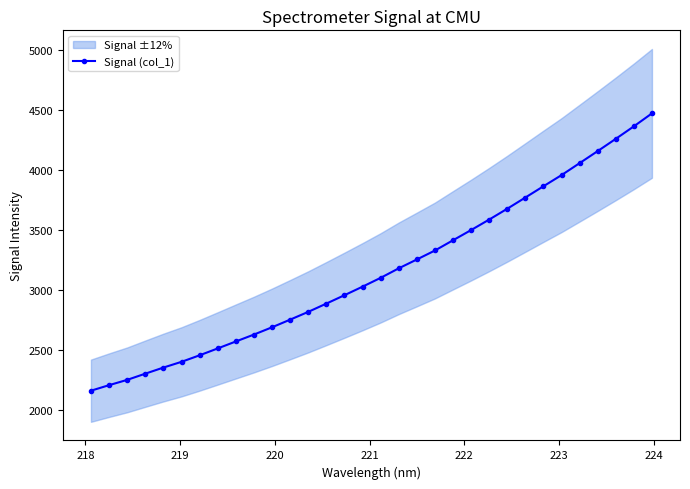

What is the value of the Signal (col_1) point at the 6th from the left?

2399.6